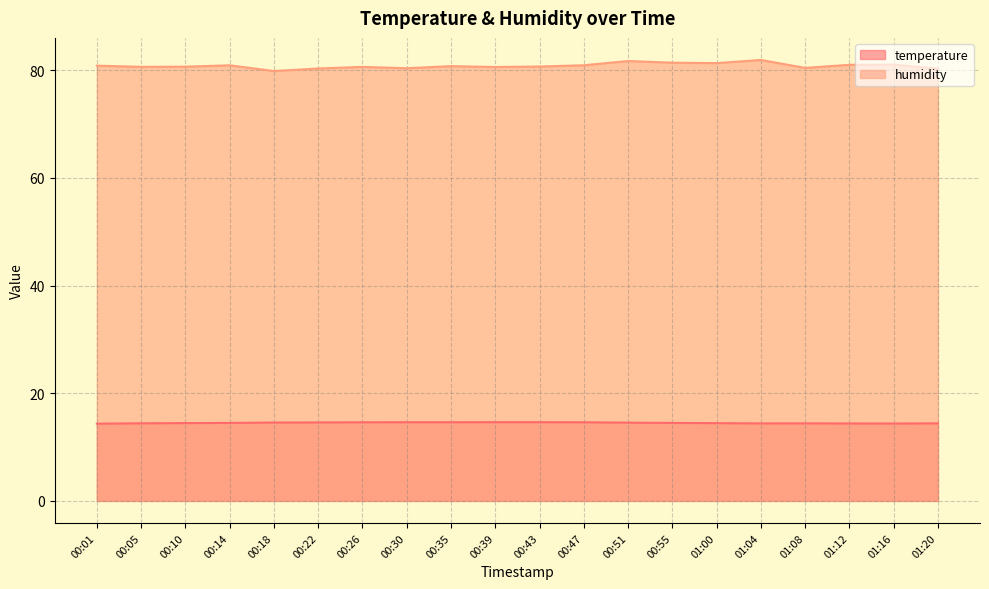

True or false: temperature has a value of 14.6 at 00:39.

True